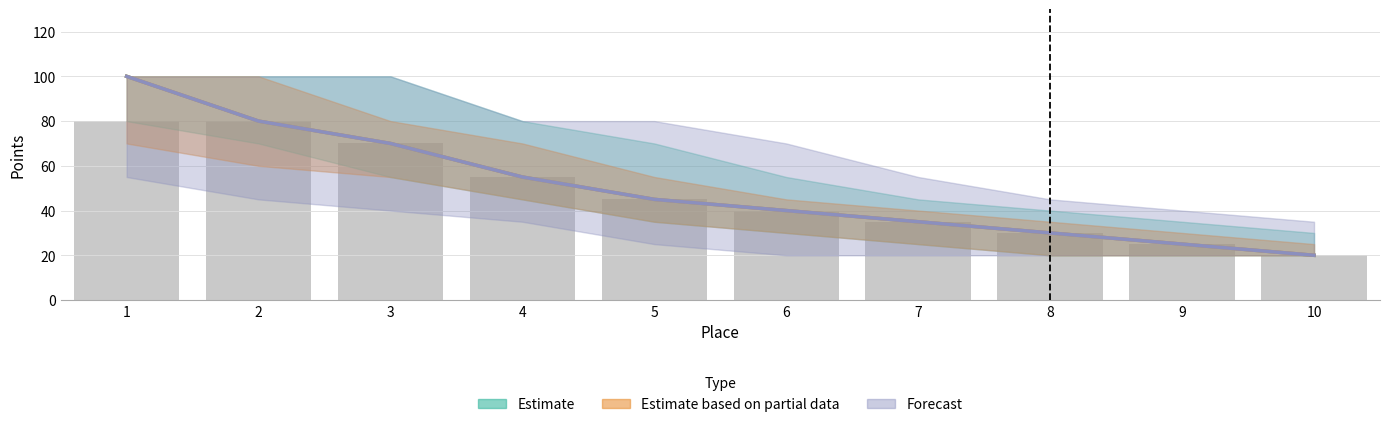

What is the sum of all Estimate values?

500